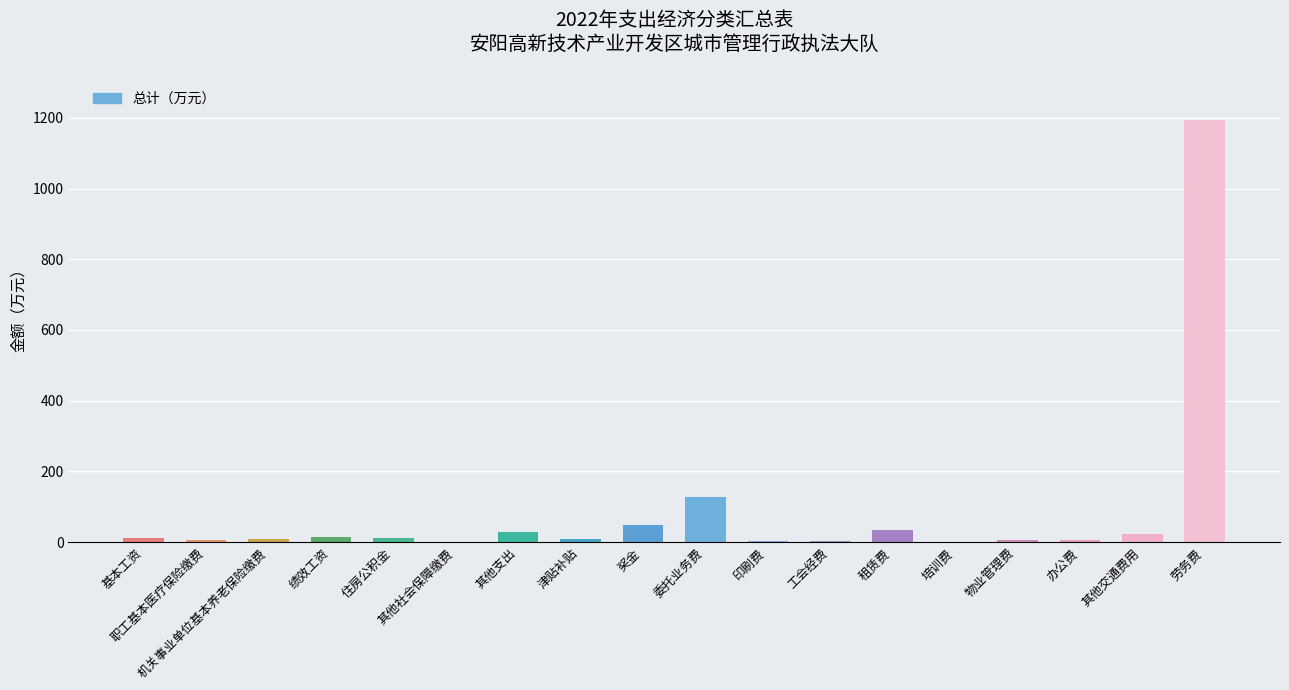

Between 委托业务费 and 其他交通费用, which is larger?

委托业务费